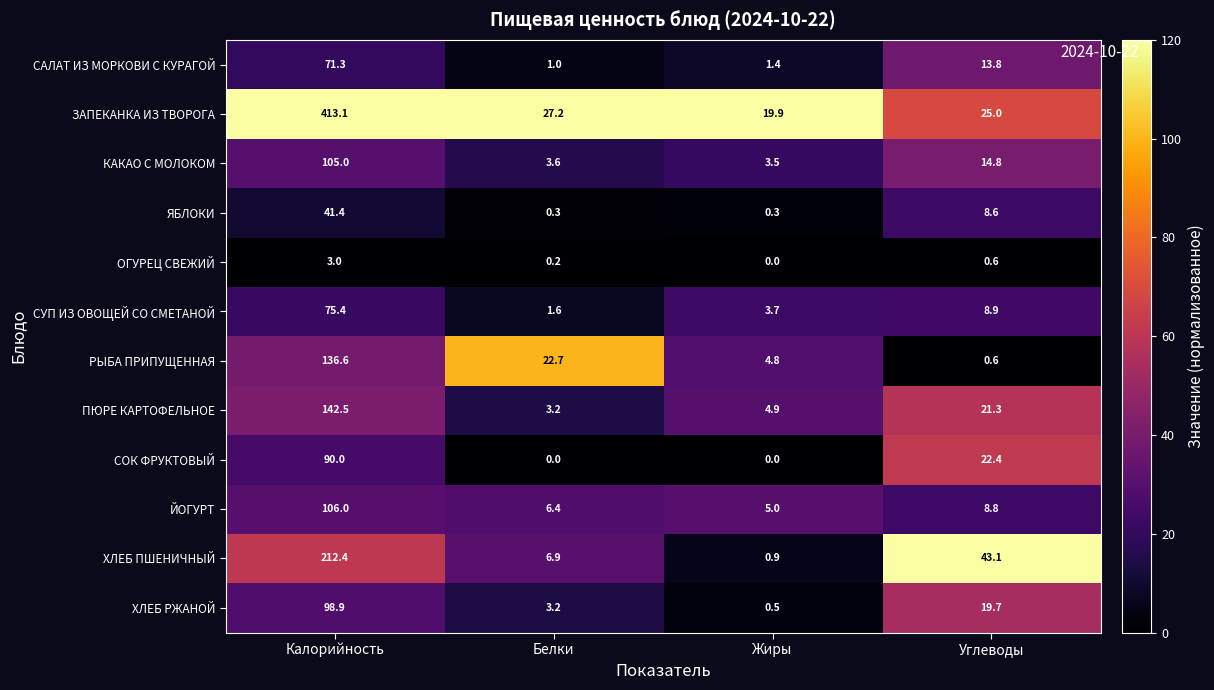

At which label does ЗАПЕКАНКА ИЗ ТВОРОГА first exceed 27?

Калорийность